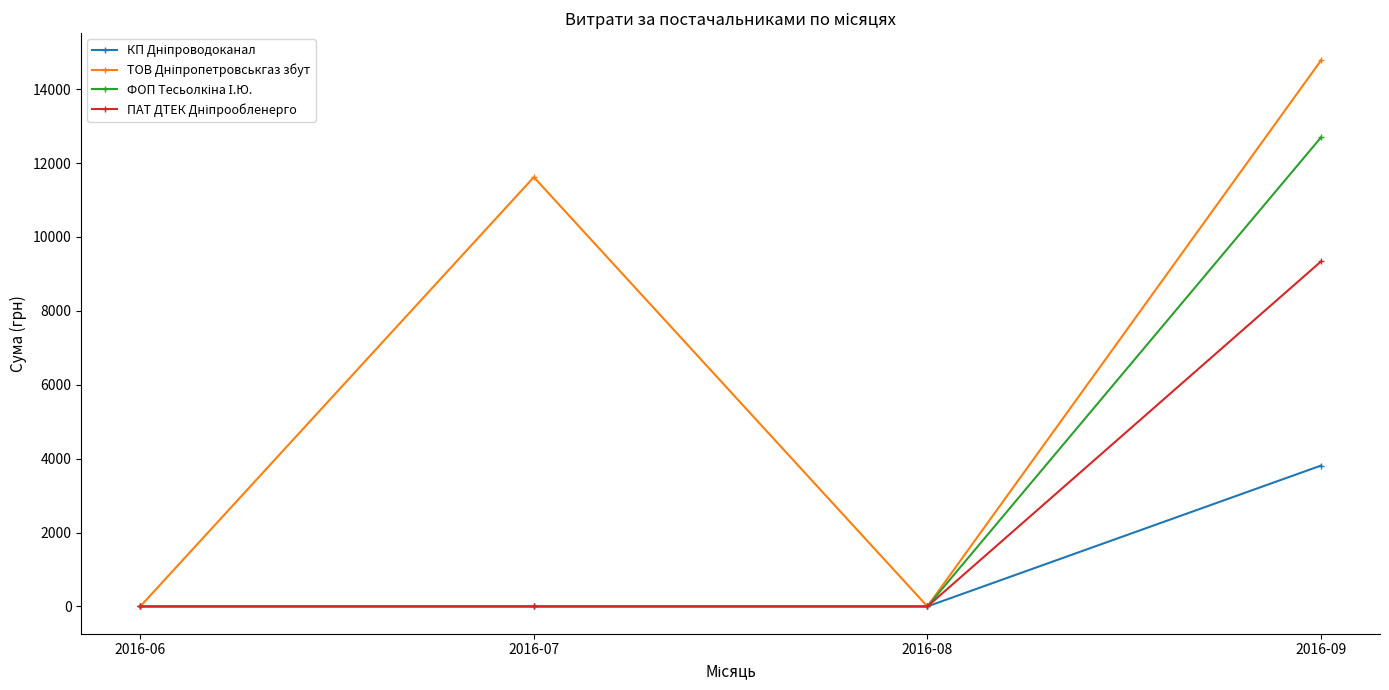

How many data points does each series have?

4